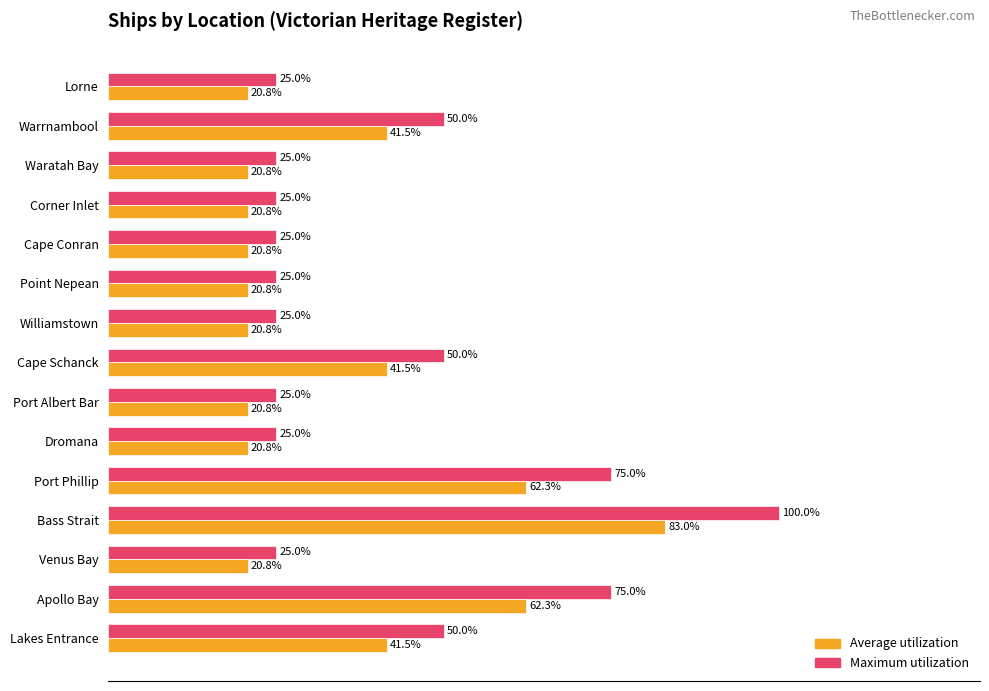

Which series has the largest range (max minus min)?

Maximum utilization